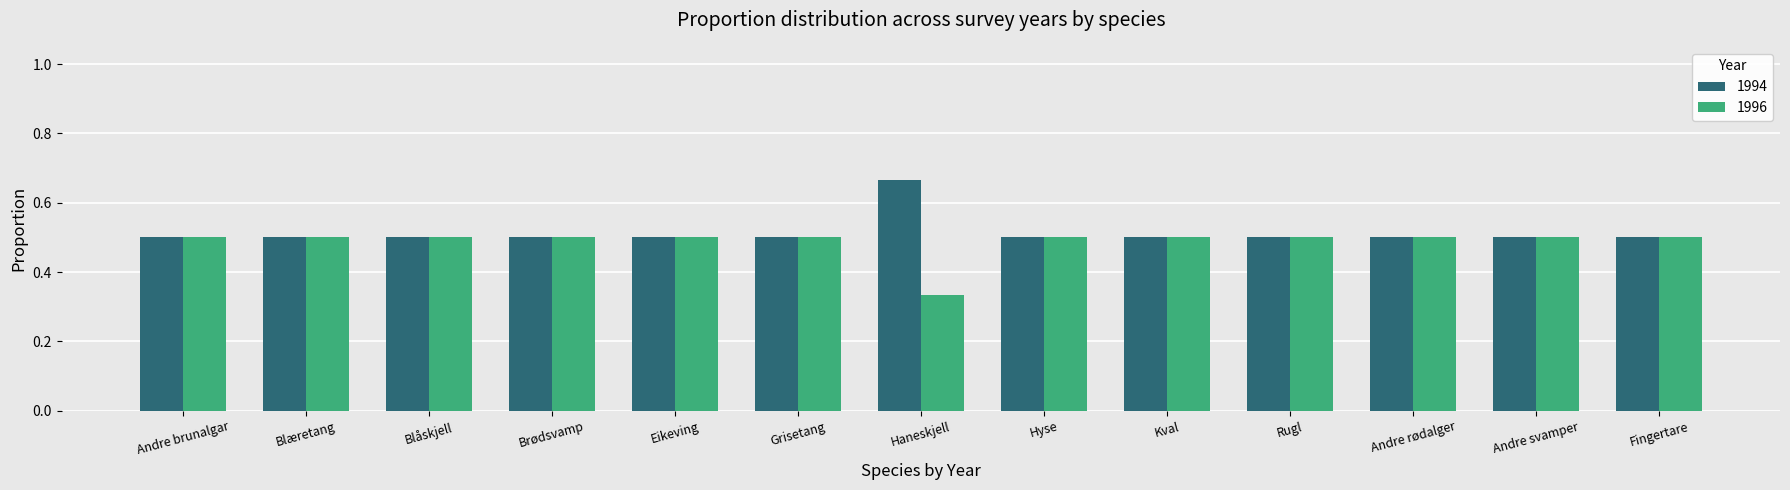

Which category has the lowest value across all series?

Haneskjell